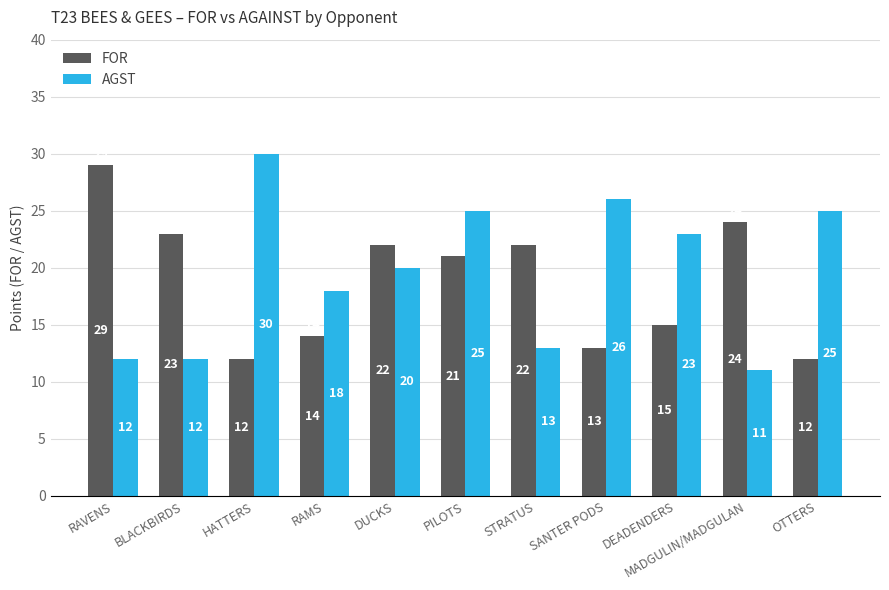

What is the lowest value of the AGST series?

11